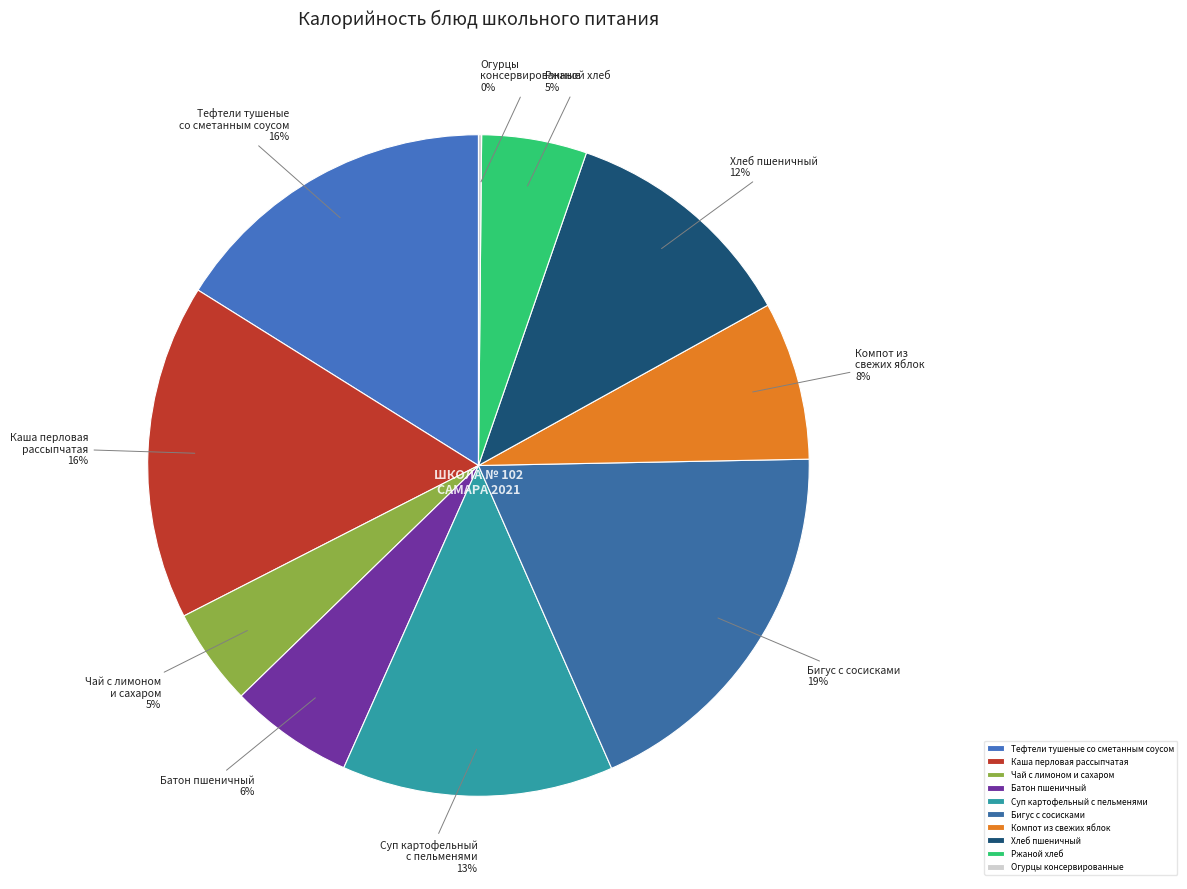

What percentage is the Ржаной хлеб slice, to the nearest percent?

5%